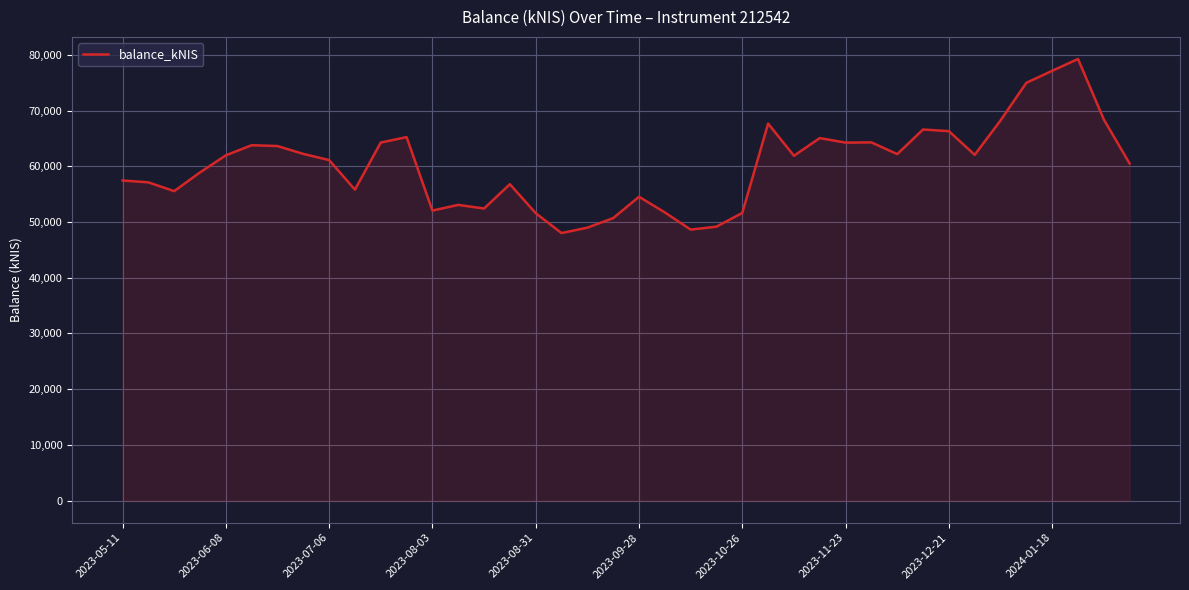

What is the difference between the maximum and minimum values?

31241.1